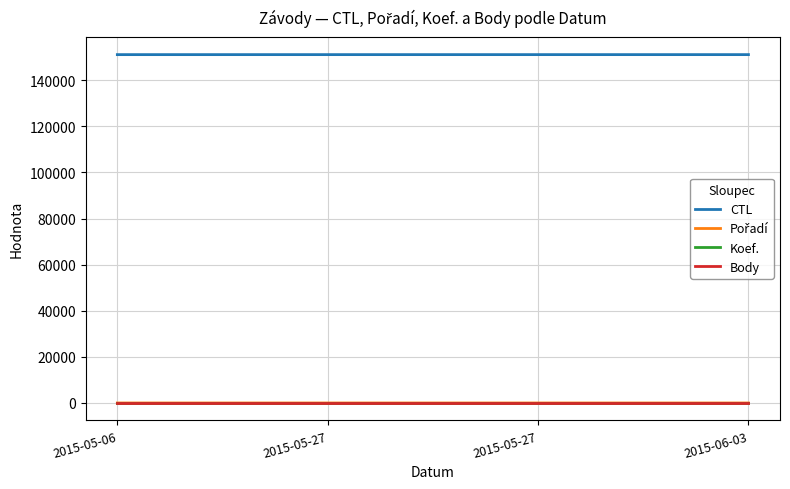

Reading right to left, what are all the values shown in this chart?

CTL: 151134	151133	151132	151130
Pořadí: 8	7	7	6
Koef.: 1	1	1	1
Body: 101	101	101	101